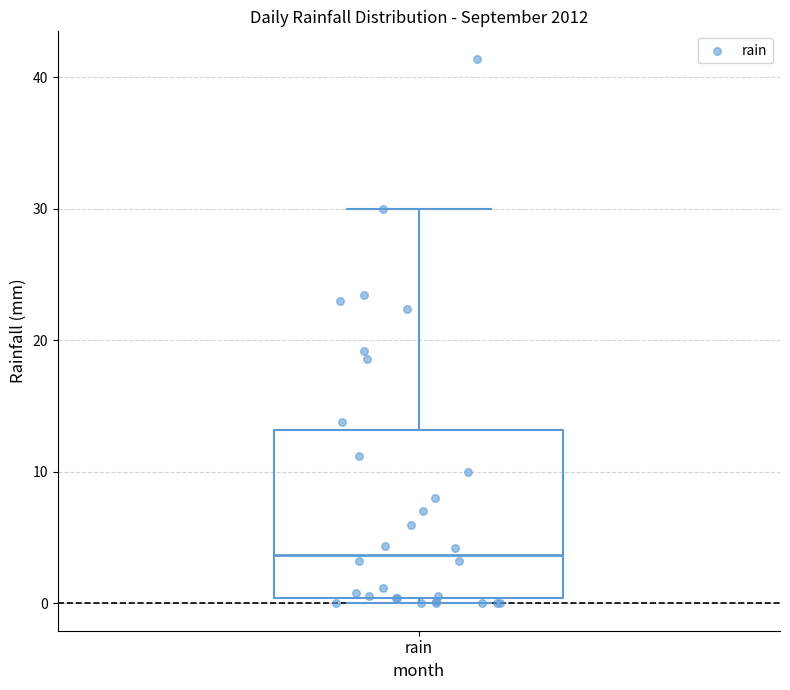

Where does the upper whisker of the box for rain end on the y-axis? The values are not printed on the chart, so give them approximately, as read against the axis.

30